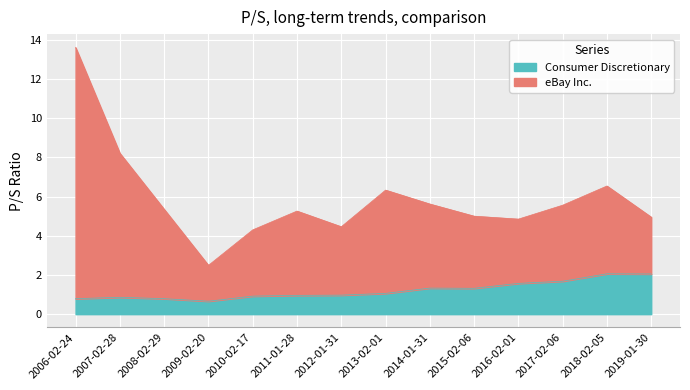

Which series has the widest spread of values?

eBay Inc.